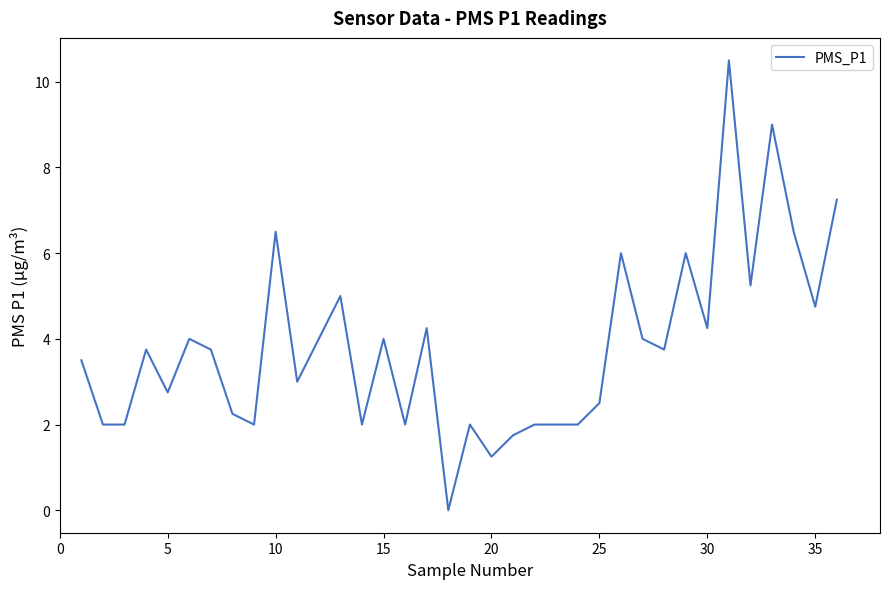

What is the greatest value displayed?

10.5